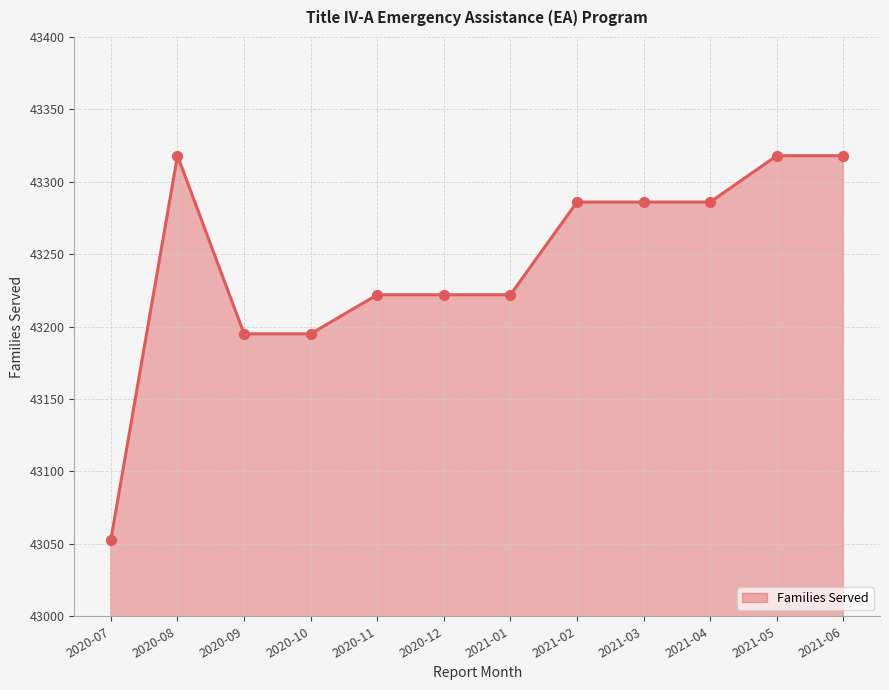

Between 2021-04 and 2021-06, which is larger?

2021-06